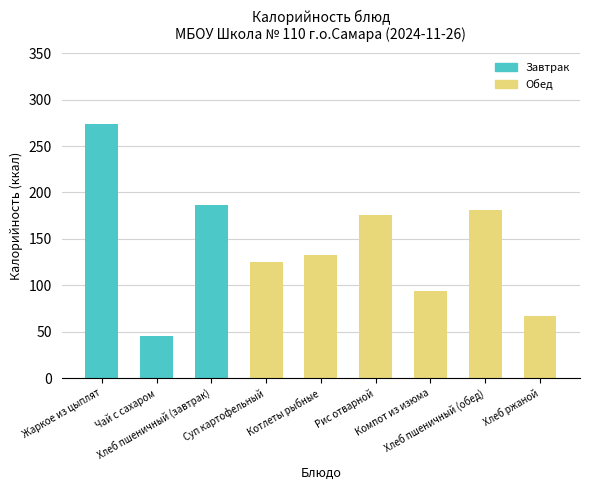

Between Рис отварной and Котлеты рыбные, which is larger?

Рис отварной